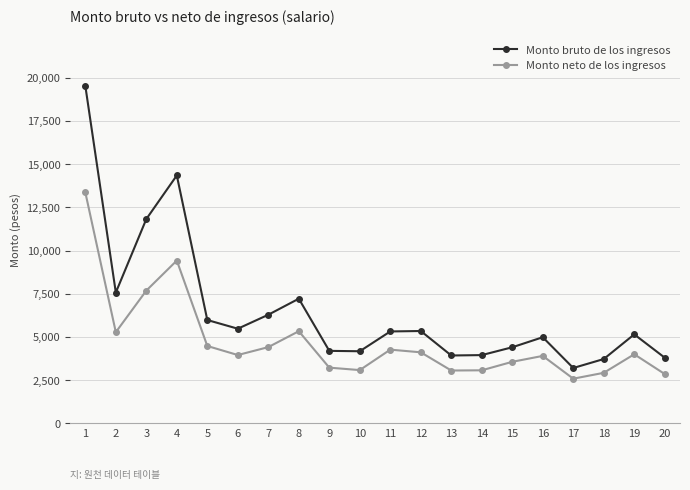

Where does the Monto bruto de los ingresos series first go above 5322?

1